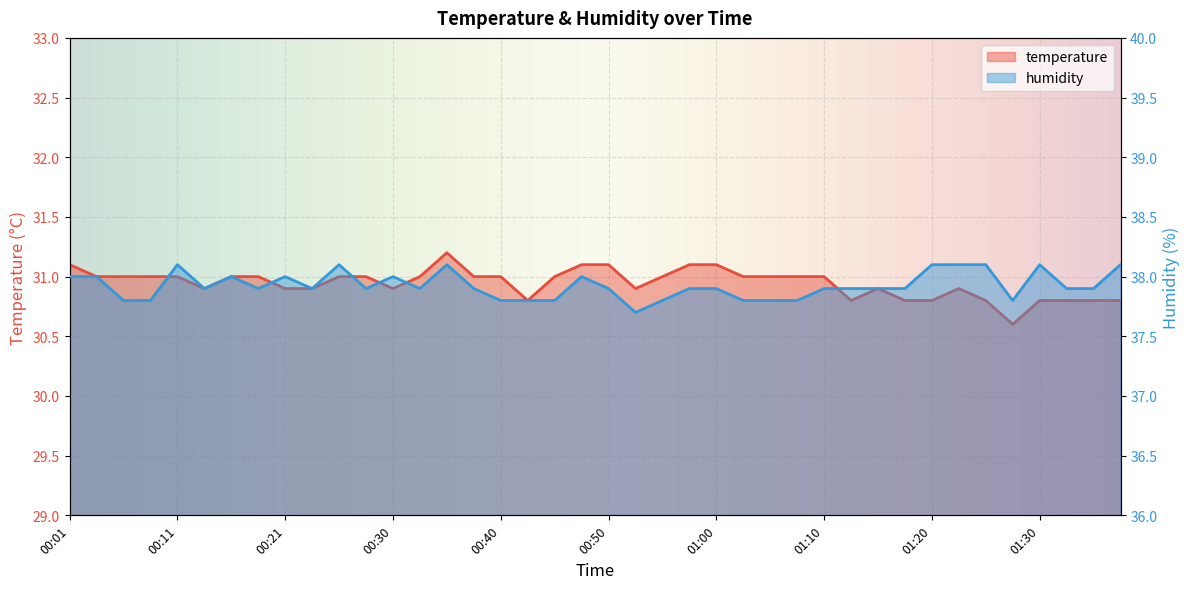

What is the value of the humidity point at the 32nd from the left?

37.9